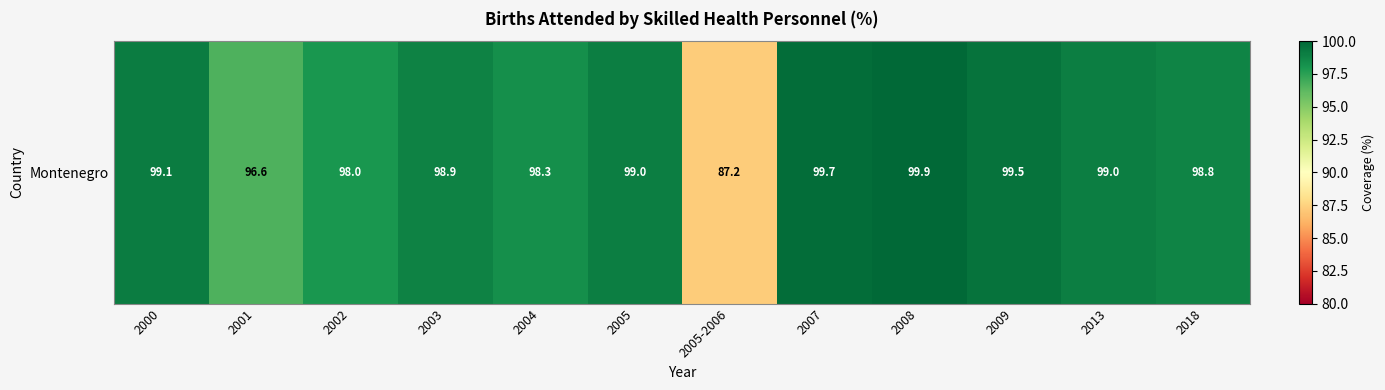

List the labels in order of value, smallest first.

2005-2006, 2001, 2002, 2004, 2018, 2003, 2005, 2013, 2000, 2009, 2007, 2008